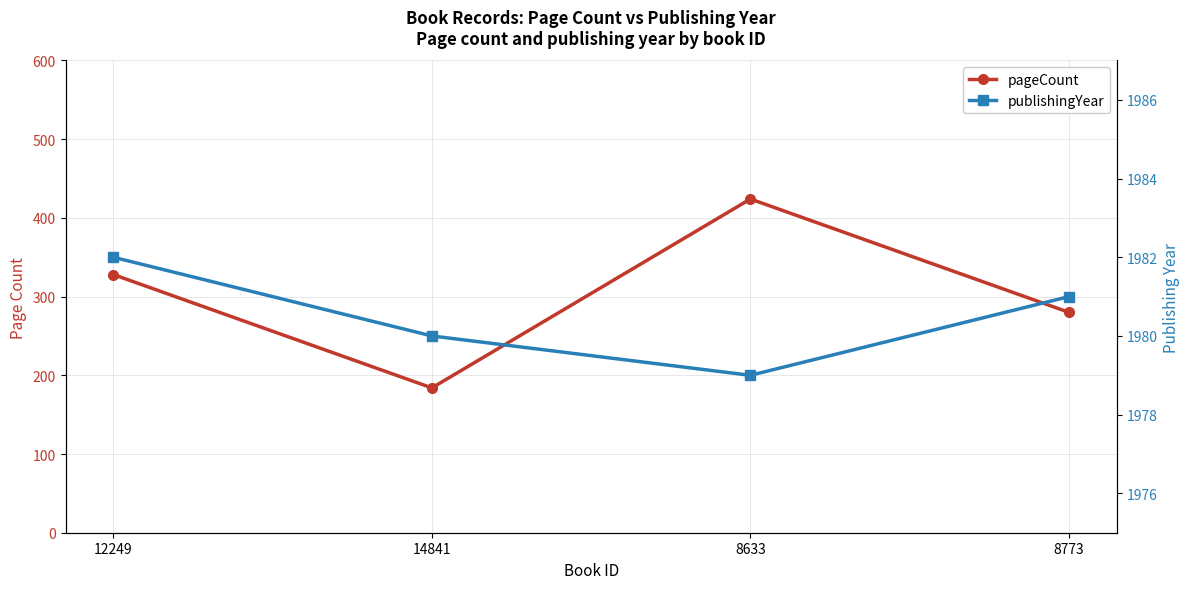

Is it true that pageCount equals 424 at 8633?

True